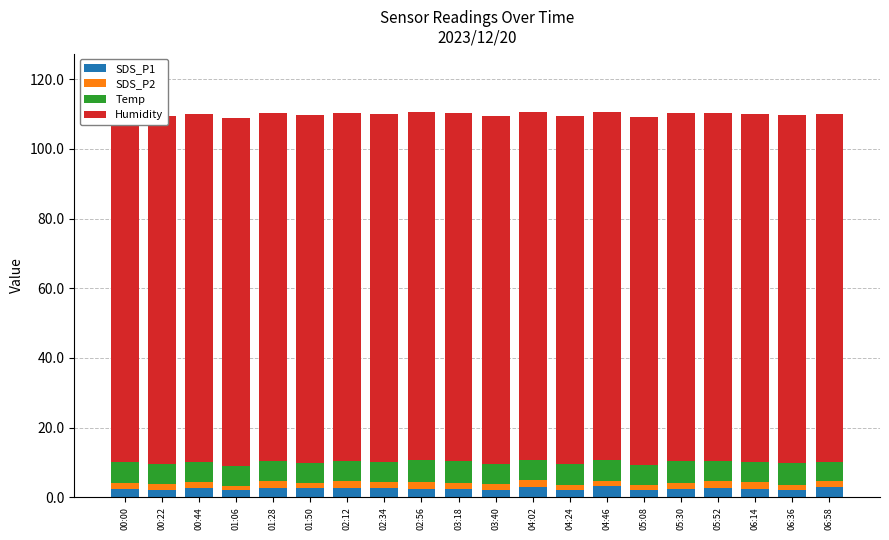

How many distinct data groups are displayed?

4